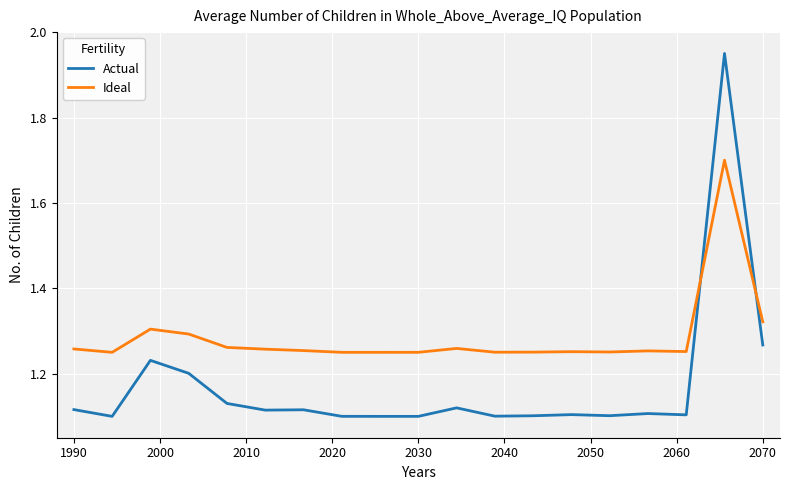

How many times do Actual and Ideal cross each other?

2